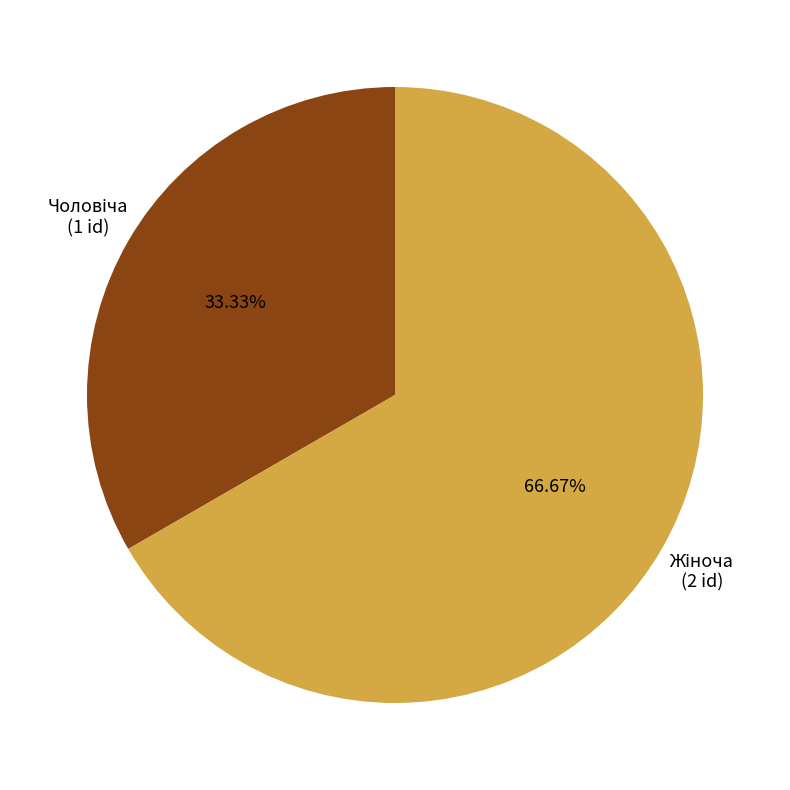

Is there any slice that represents more than half of the pie?

Yes